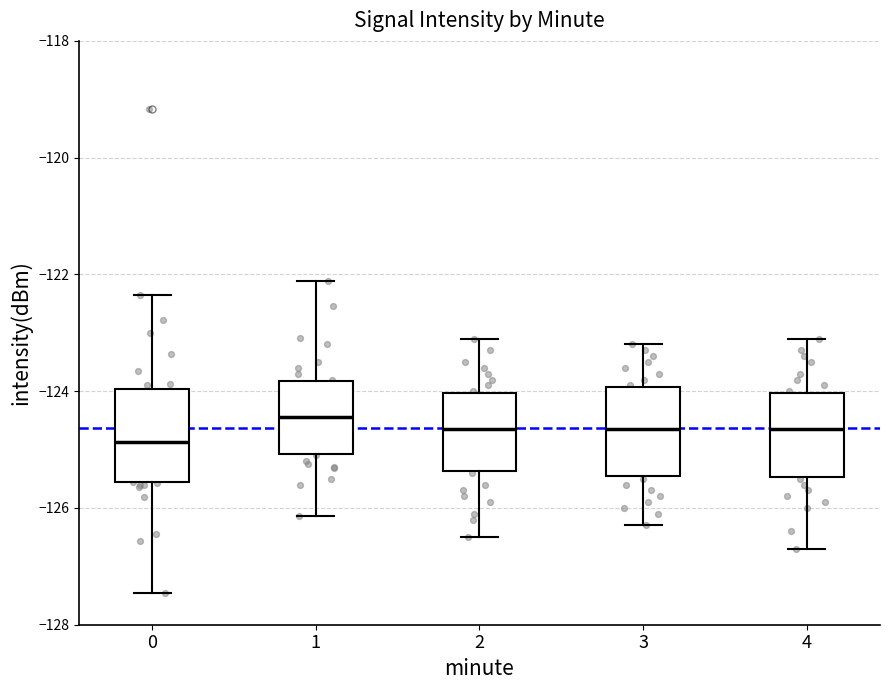

Where does the lower whisker of the box at x = 0 end on the y-axis? The values are not printed on the chart, so give them approximately, as read against the axis.

-127.4